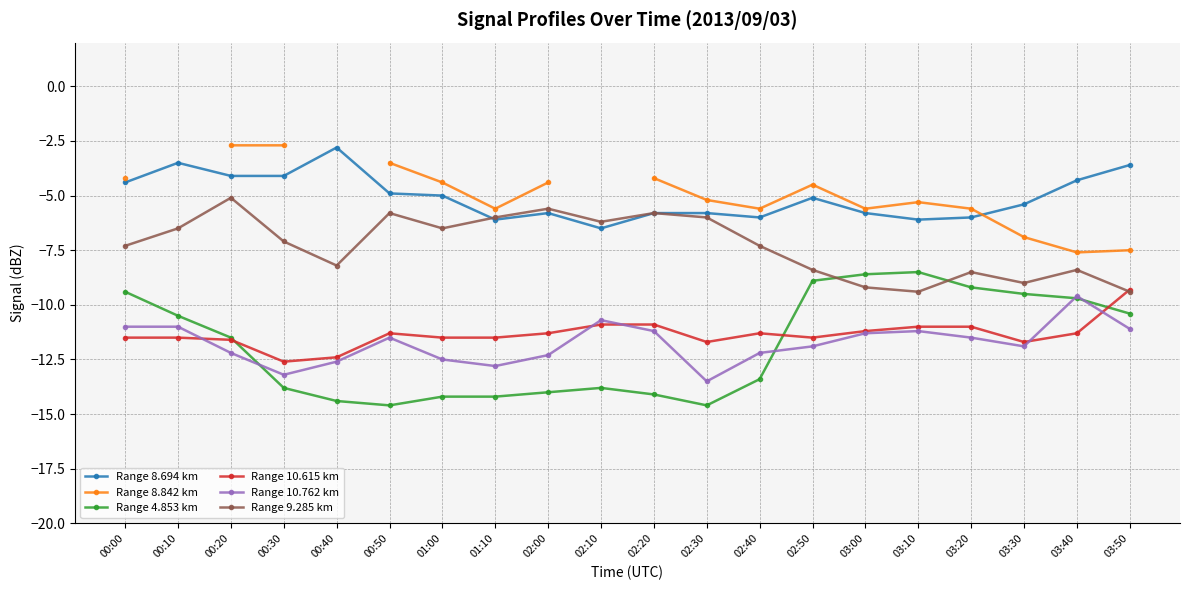

True or false: Range 4.853 km and Range 8.842 km cross at least once.

False